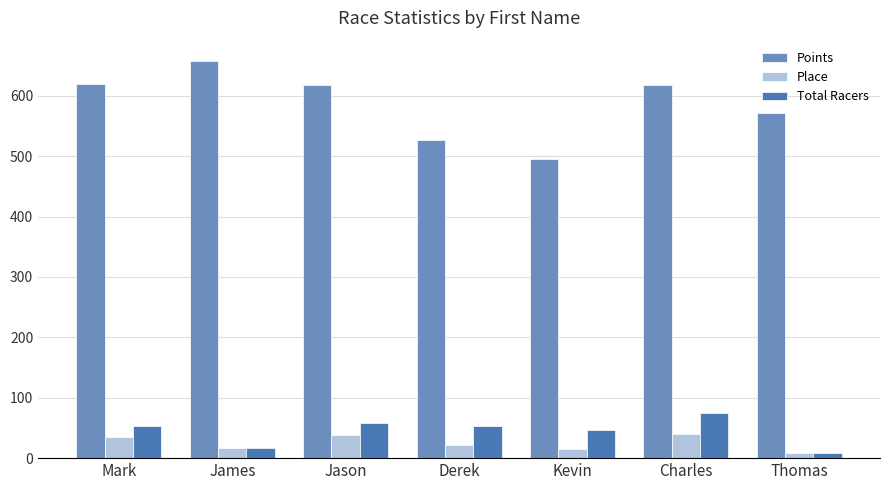

Where does the Points series first go above 617?

Mark